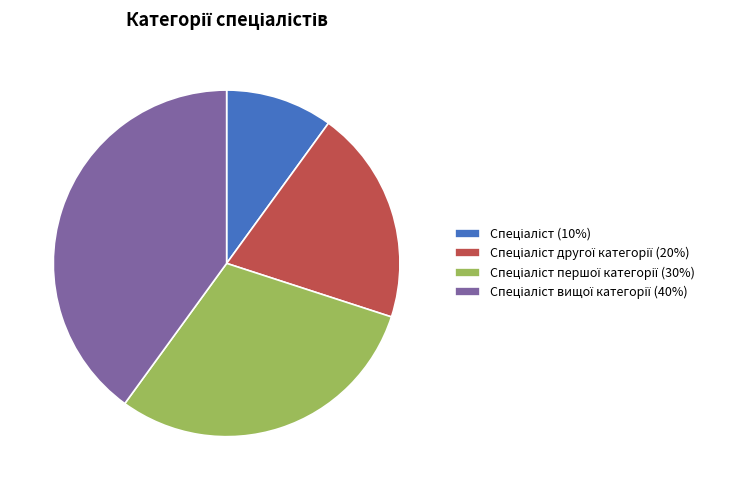

Does any single category account for the majority?

No